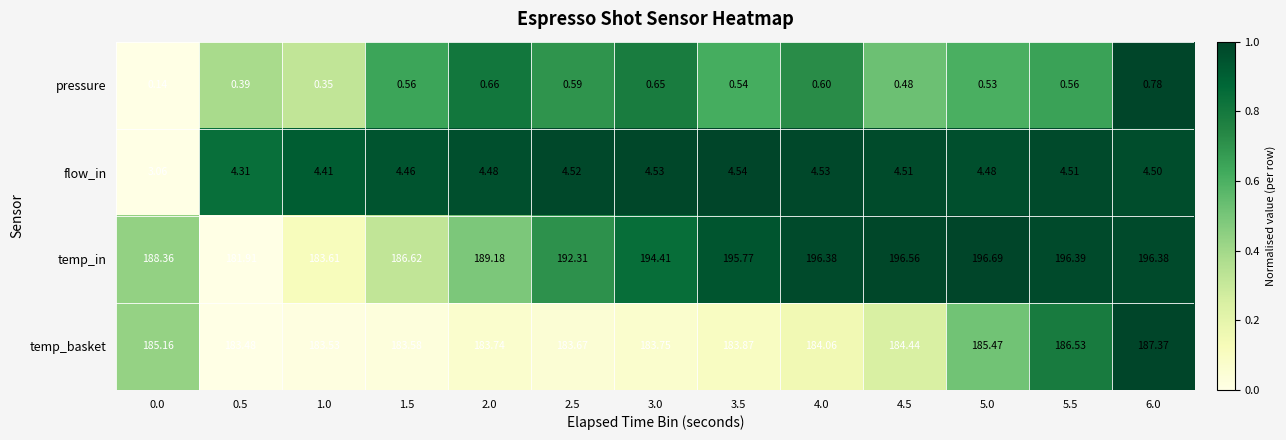

Is the value of pressure at 4.5 greater than the value of temp_basket at 5.0?

No